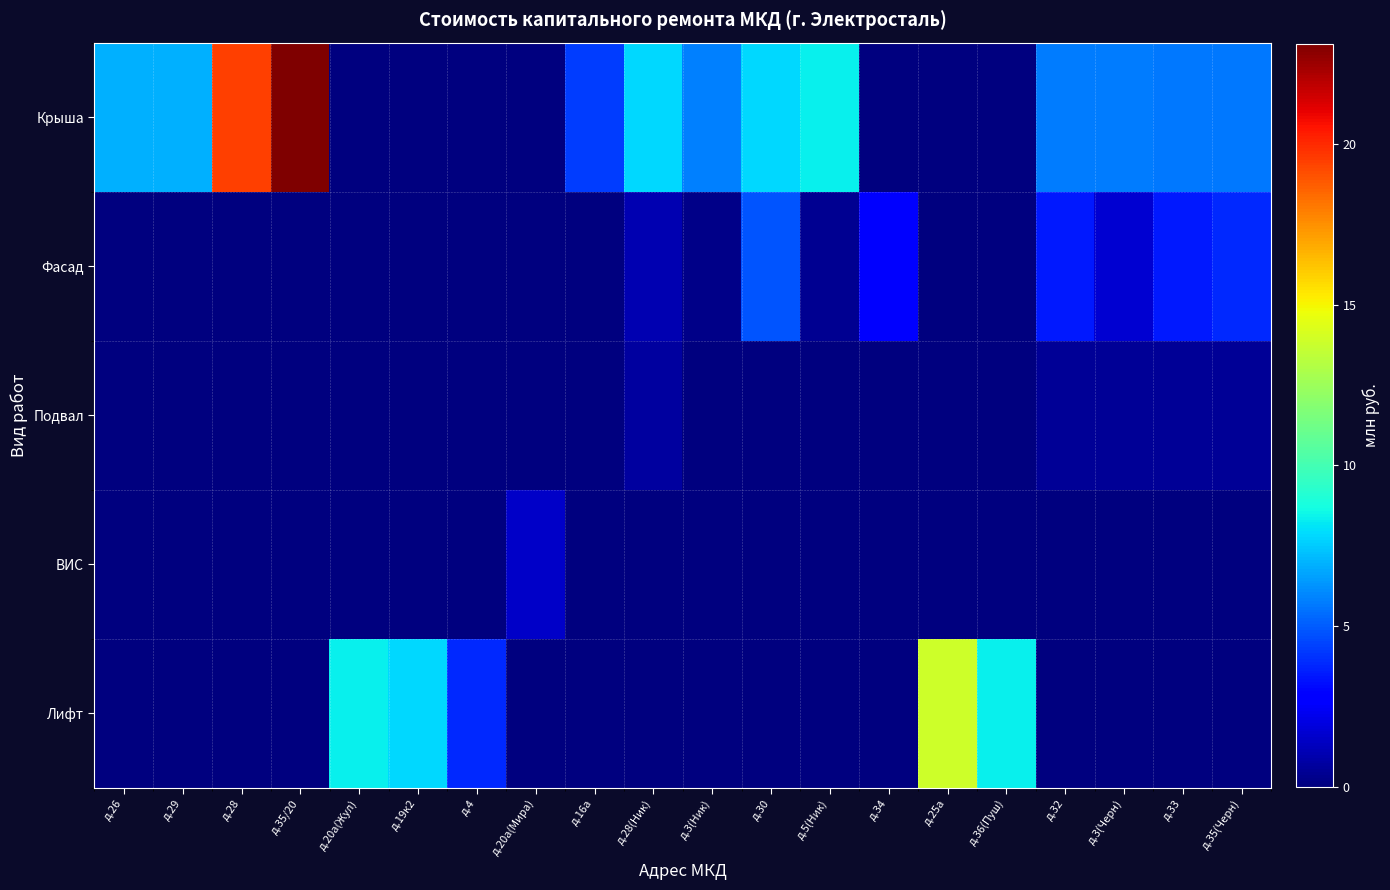

Between д.32 and д.33, which is larger?

д.32